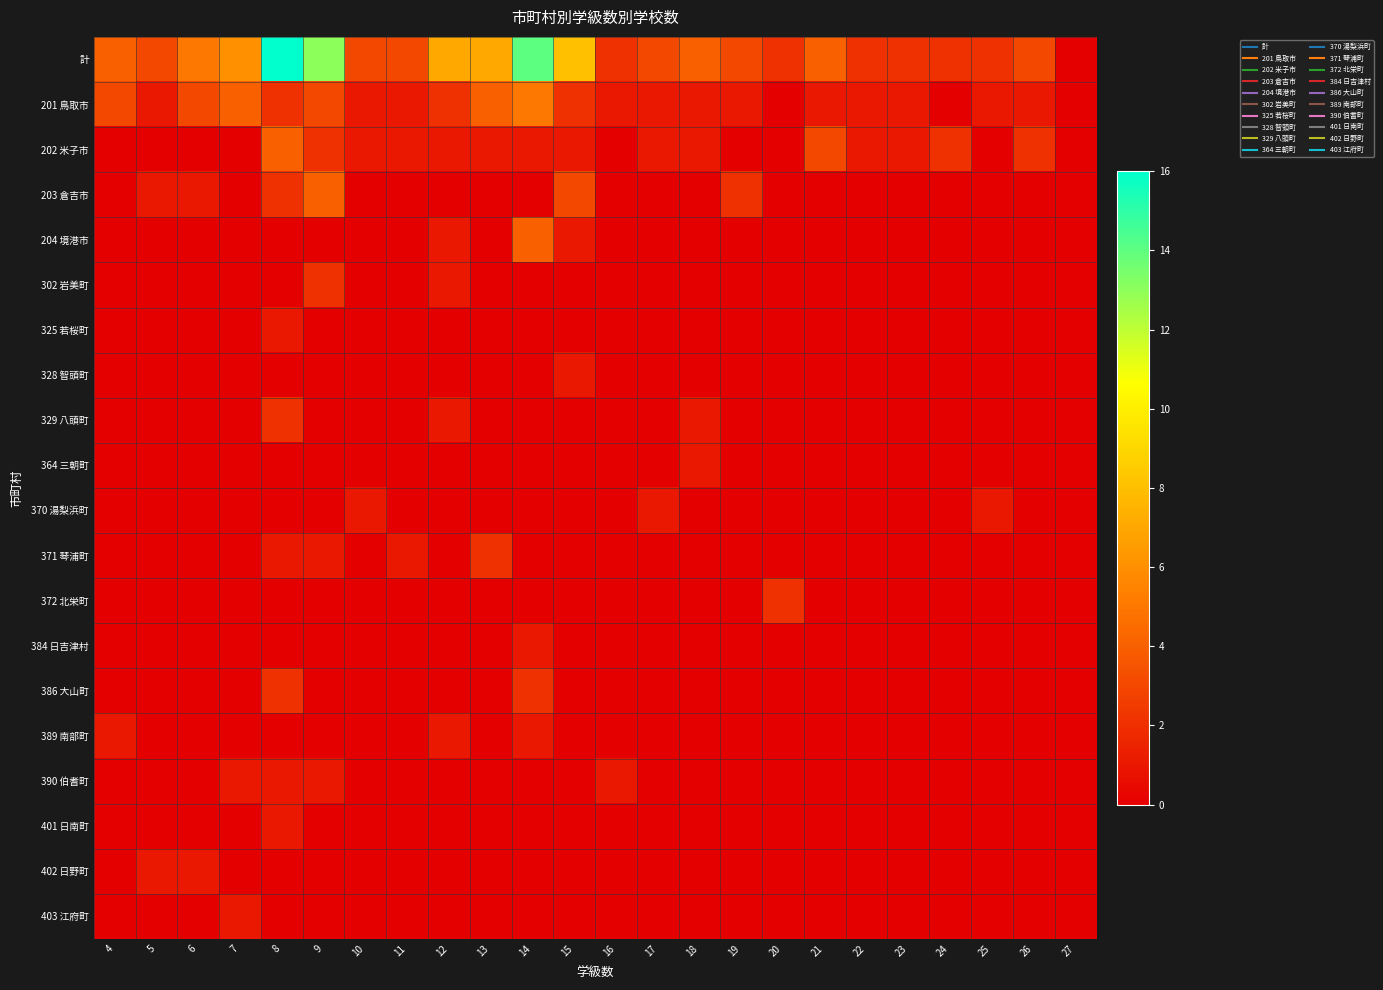

At which category is the sum across all series the highest?

8